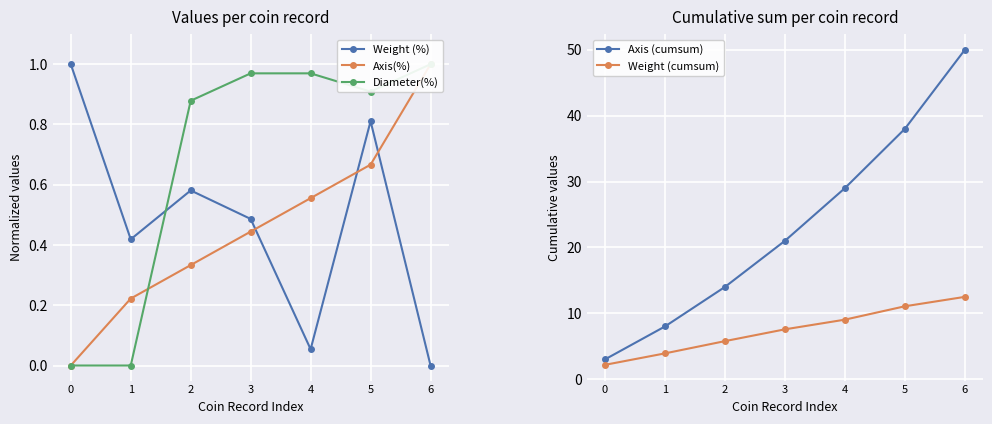

The value of Weight (cumsum) at 4 is 9.0. True or false?

True